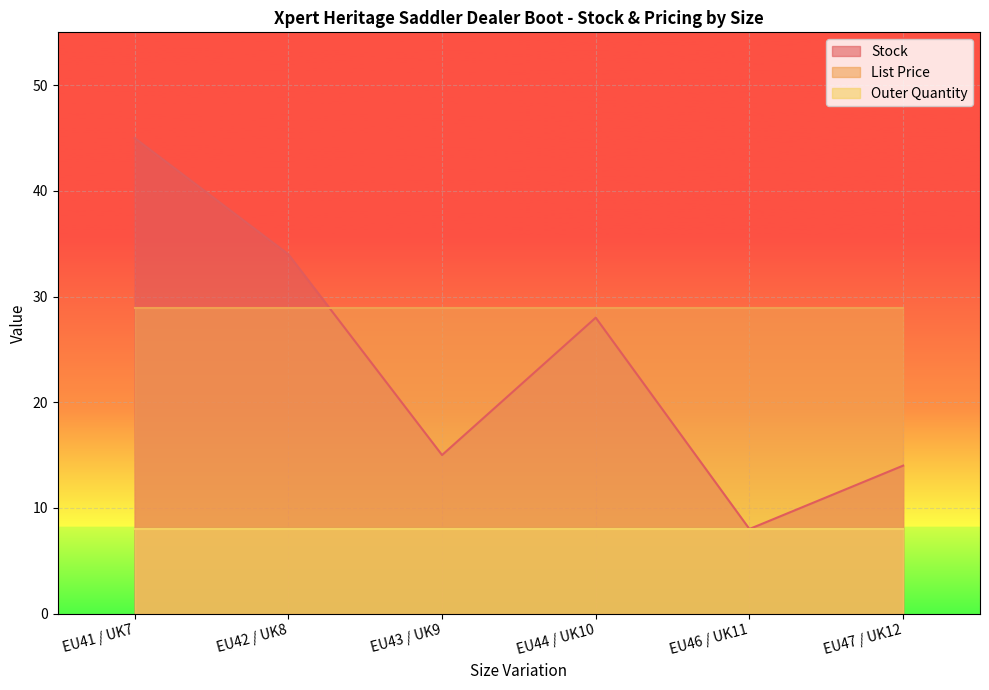

What is the label of the 1st point from the right?

EU47 / UK12